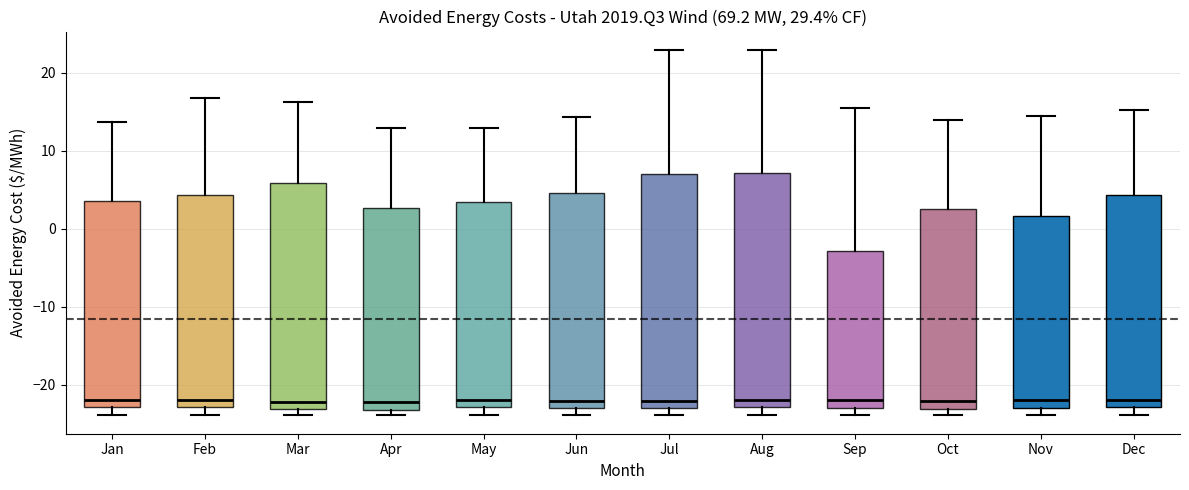

Reading left to right, read every box against the y-axis: the position of its median line, the range the box covers, and the ends of its whiskers. The values are not printed on the chart, so give them approximately, as read against the axis.

Jan: median -22, box -23 to 4, whiskers -24 to 14
Feb: median -22, box -23 to 4, whiskers -24 to 17
Mar: median -22, box -23 to 6, whiskers -24 to 16
Apr: median -22, box -23 to 3, whiskers -24 to 13
May: median -22, box -23 to 3, whiskers -24 to 13
Jun: median -22, box -23 to 5, whiskers -24 to 14
Jul: median -22, box -23 to 7, whiskers -24 to 23
Aug: median -22, box -23 to 7, whiskers -24 to 23
Sep: median -22, box -23 to -3, whiskers -24 to 15
Oct: median -22, box -23 to 3, whiskers -24 to 14
Nov: median -22, box -23 to 2, whiskers -24 to 14
Dec: median -22, box -23 to 4, whiskers -24 to 15